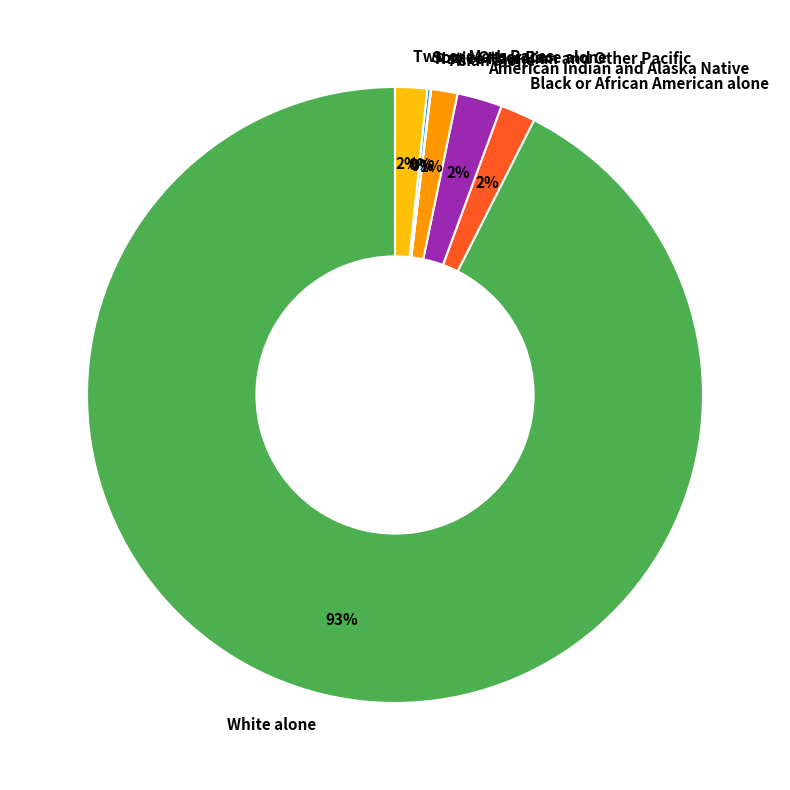

What is the largest slice in the pie chart?

White alone